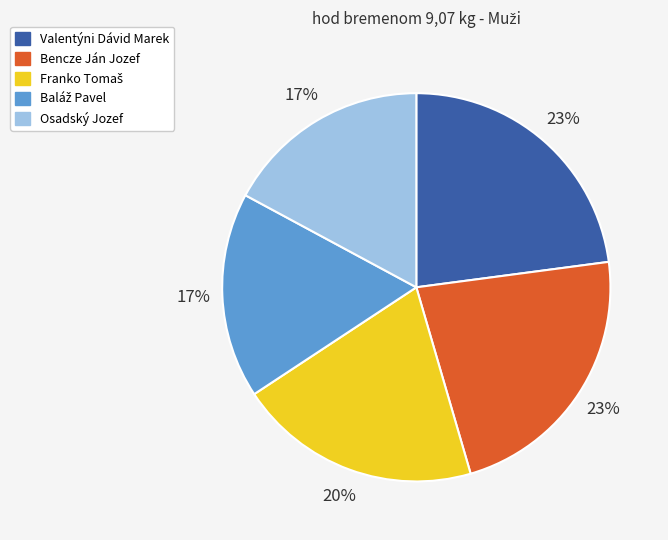

How many segments does this pie chart have?

5